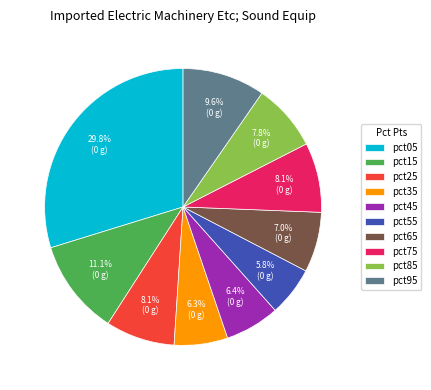

Combined, do pct85 and pct65 account for over 50%?

No